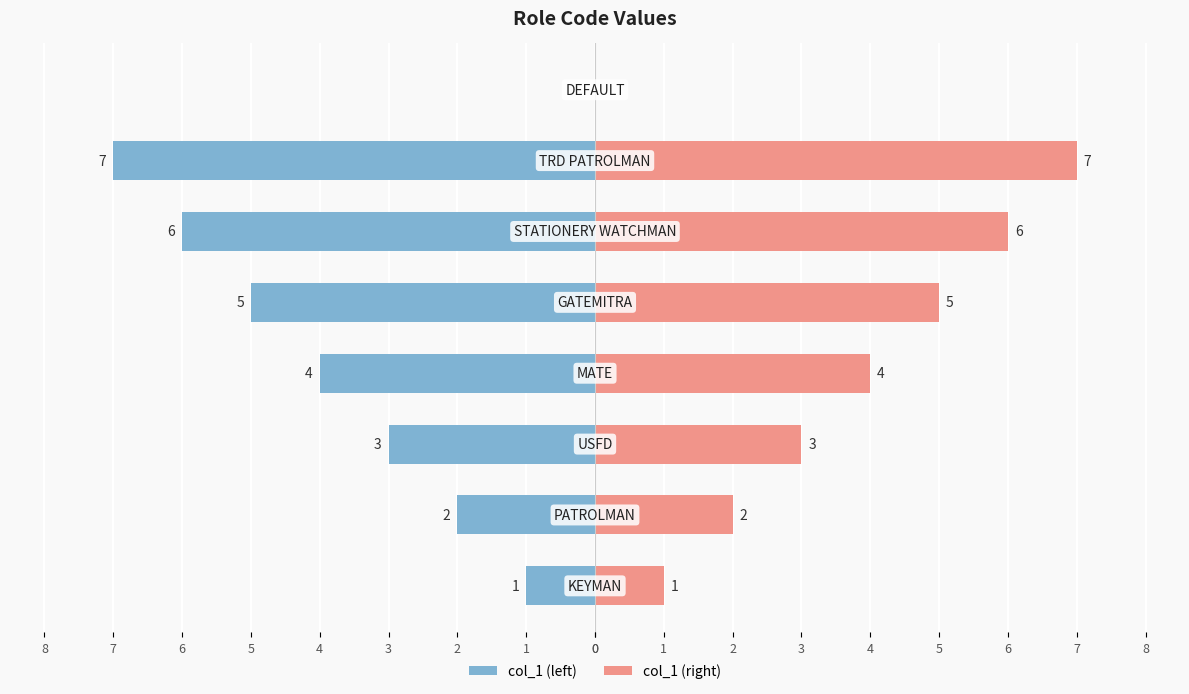

Reading left to right, transcribe all the data shown in this chart.

col_1 (left): -1	-2	-3	-4	-5	-6	-7	0
col_1 (right): 1	2	3	4	5	6	7	0